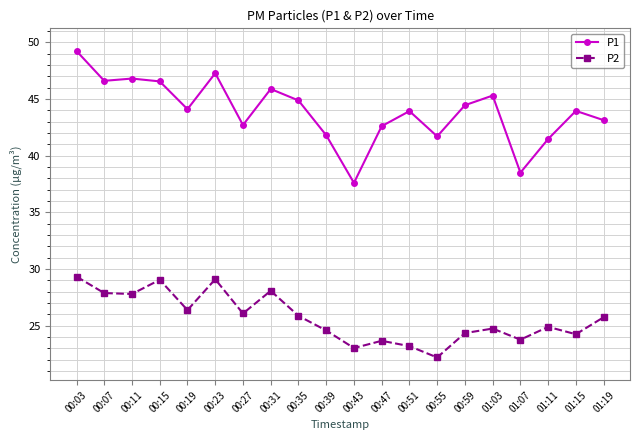

Does the chart have visible grid lines?

Yes